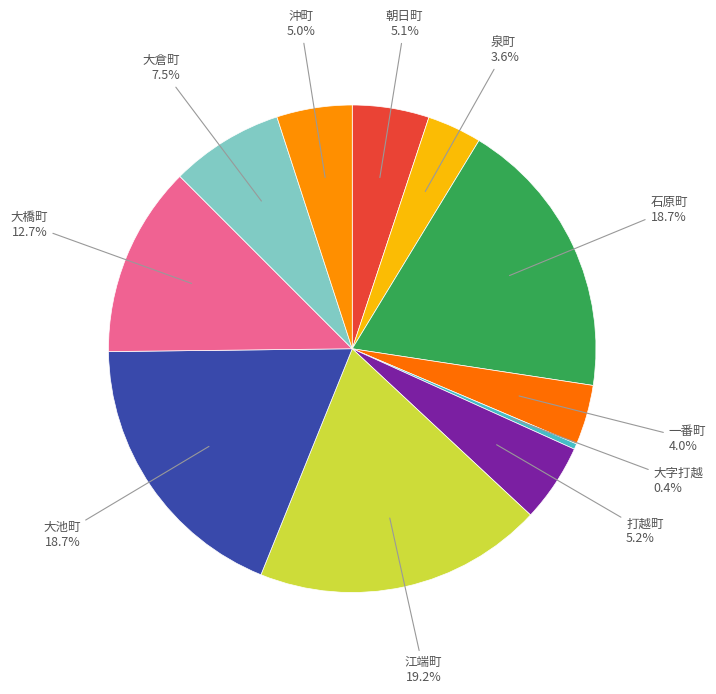

How many slices are in this pie chart?

11